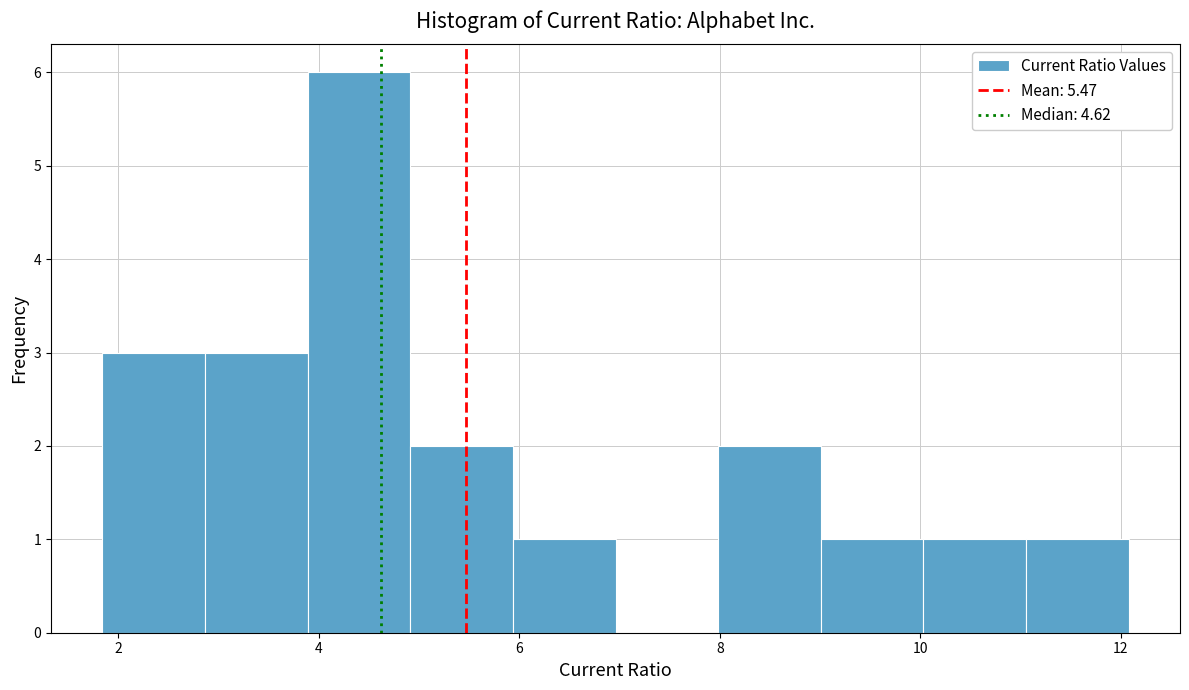

Which range on the x-axis has the tallest bar?

3.8 to 5.0